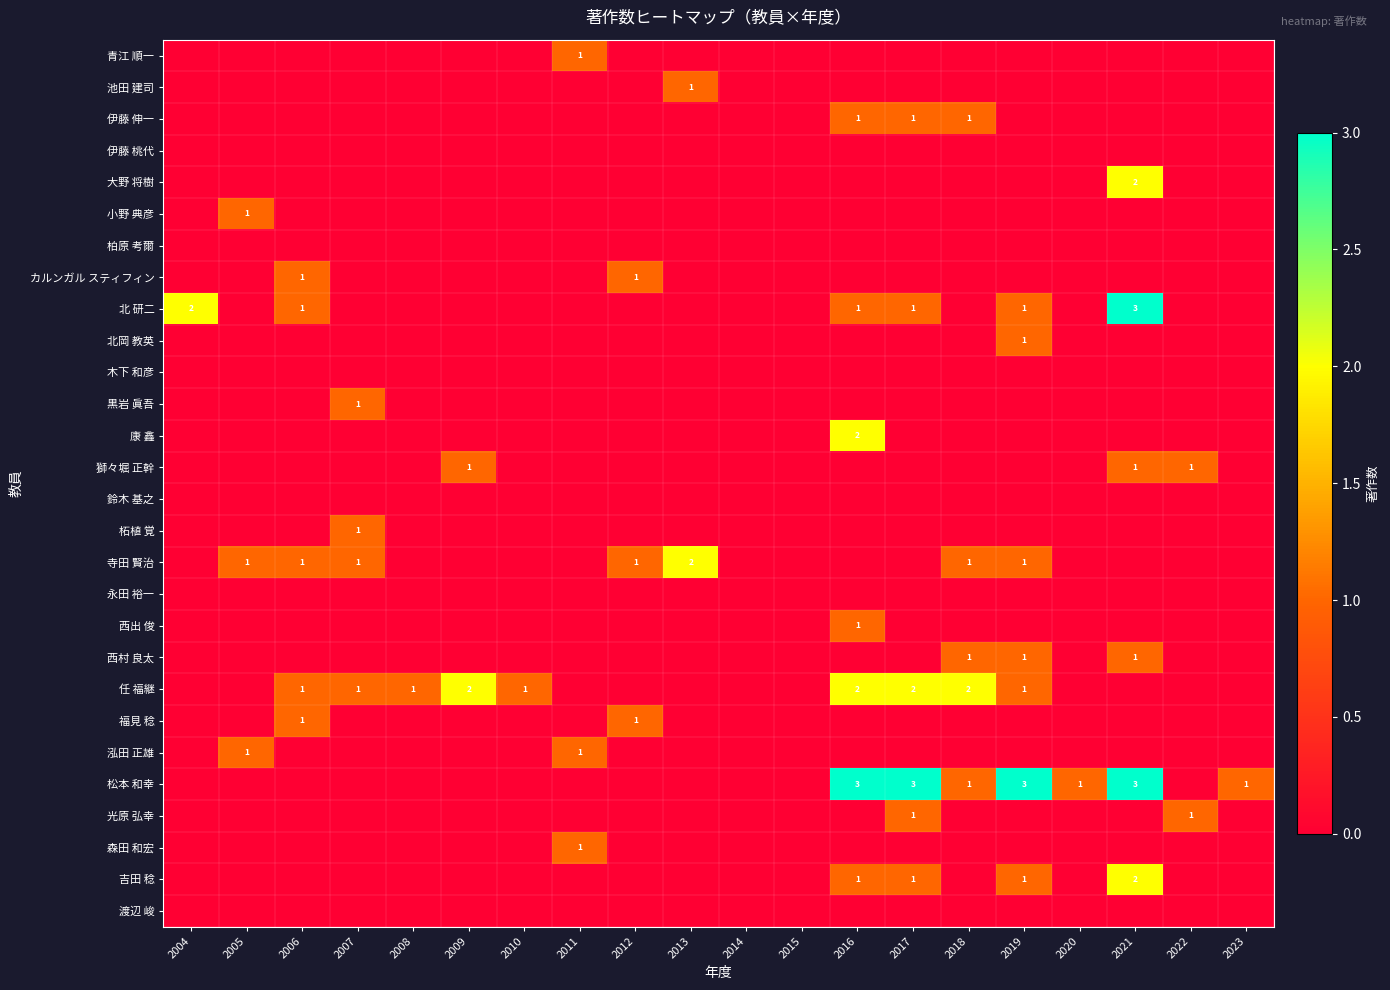

At which category does the chart reach its peak across all series?

2021